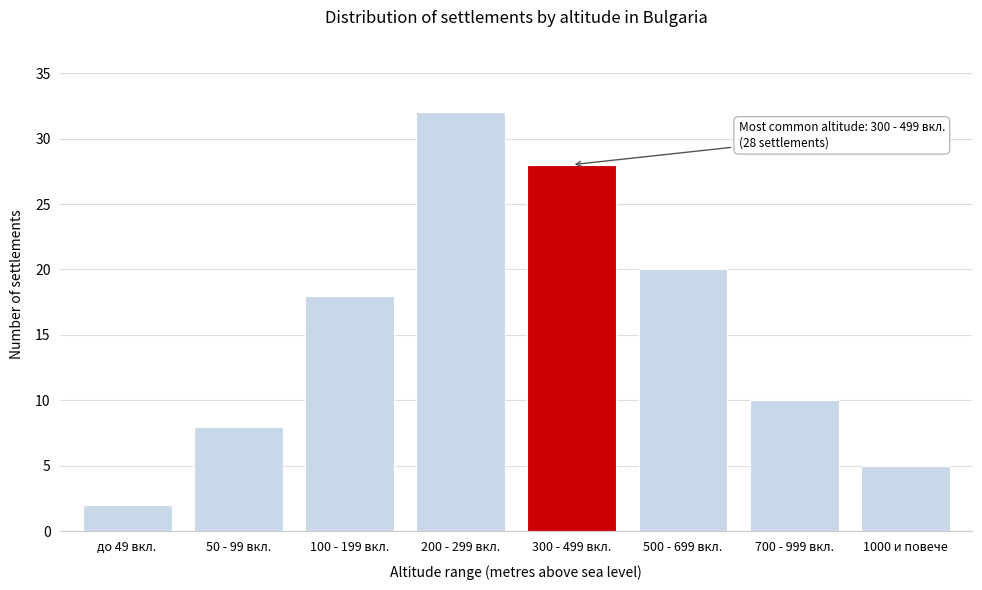

Reading left to right, list all the values displayed in this chart.

2	8	18	32	28	20	10	5